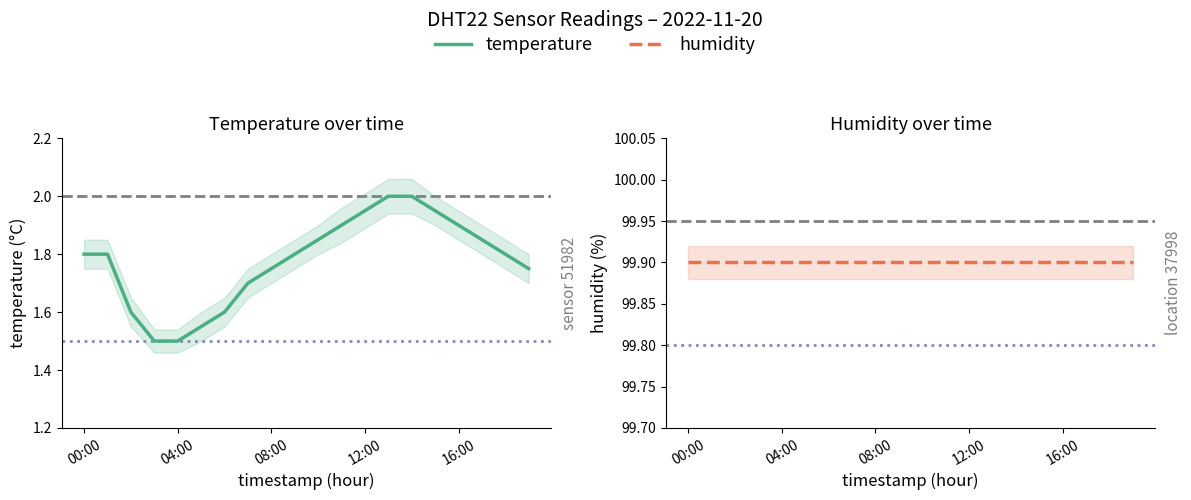

True or false: humidity has a value of 99.9 at 12:00.

True